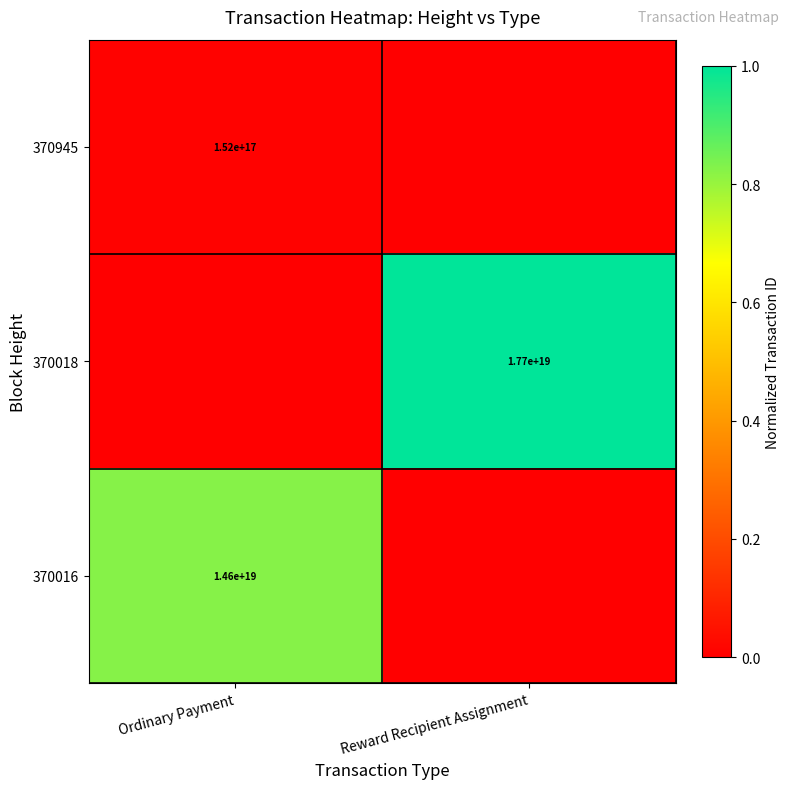

The 370945 series shows 152000000000000000 at Ordinary Payment. True or false?

True